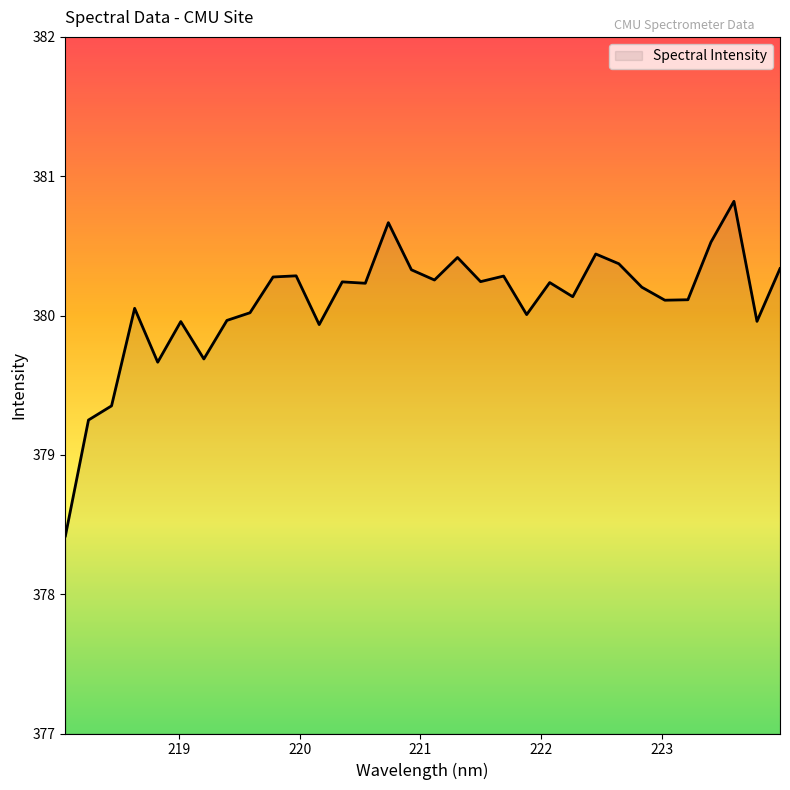

How many points are higher than both their immediate neighbors (excluding endpoints)?

10